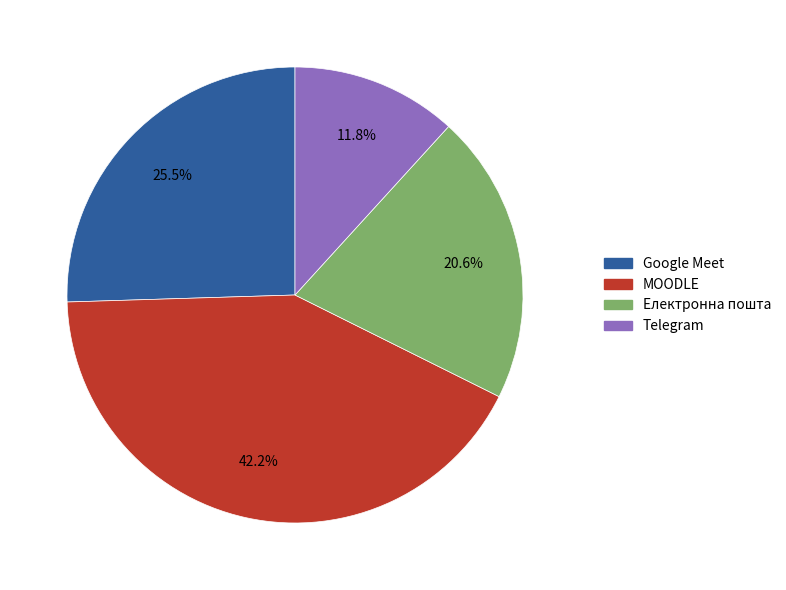

How many segments does this pie chart have?

4